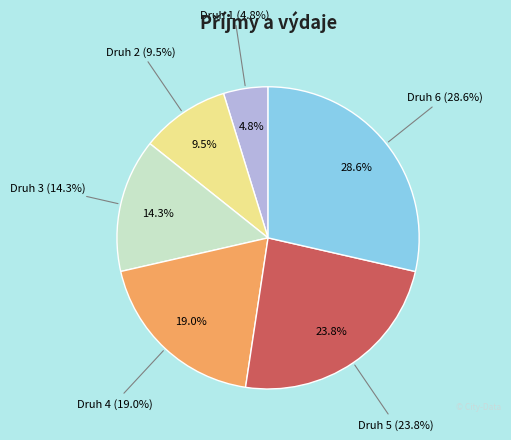

What portion of the pie excludes Druh 5?

76.2%